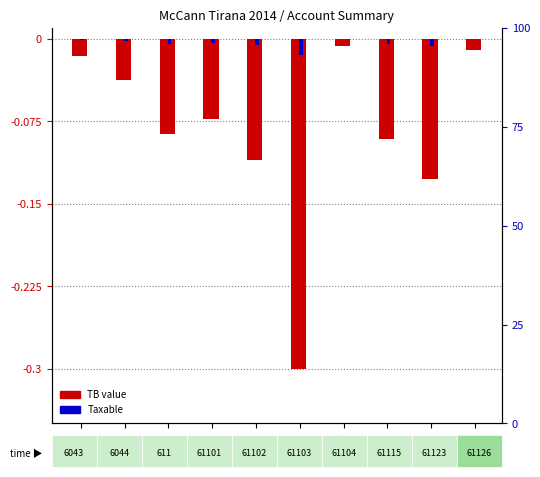

What is the label of the 4th bar from the left?

61101